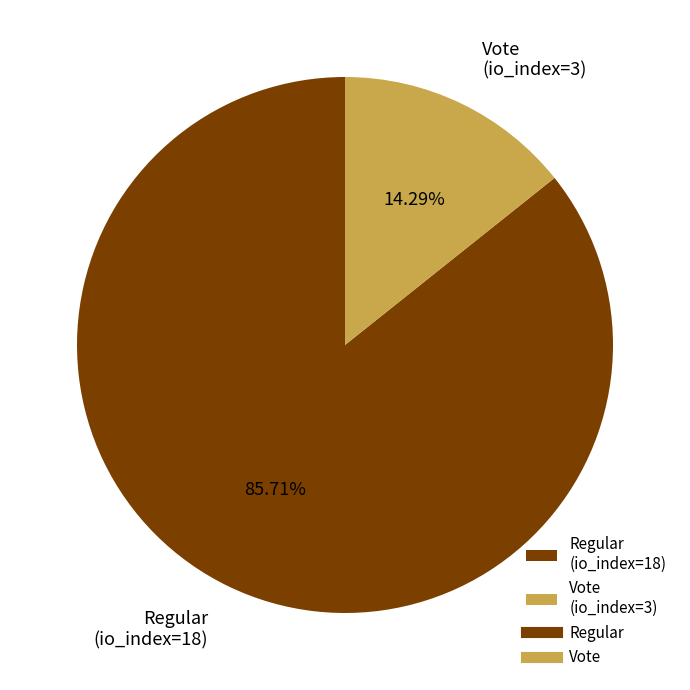

To the nearest percent, what is the difference between the Vote (io_index=3) and Regular (io_index=18) slice percentages?

71%